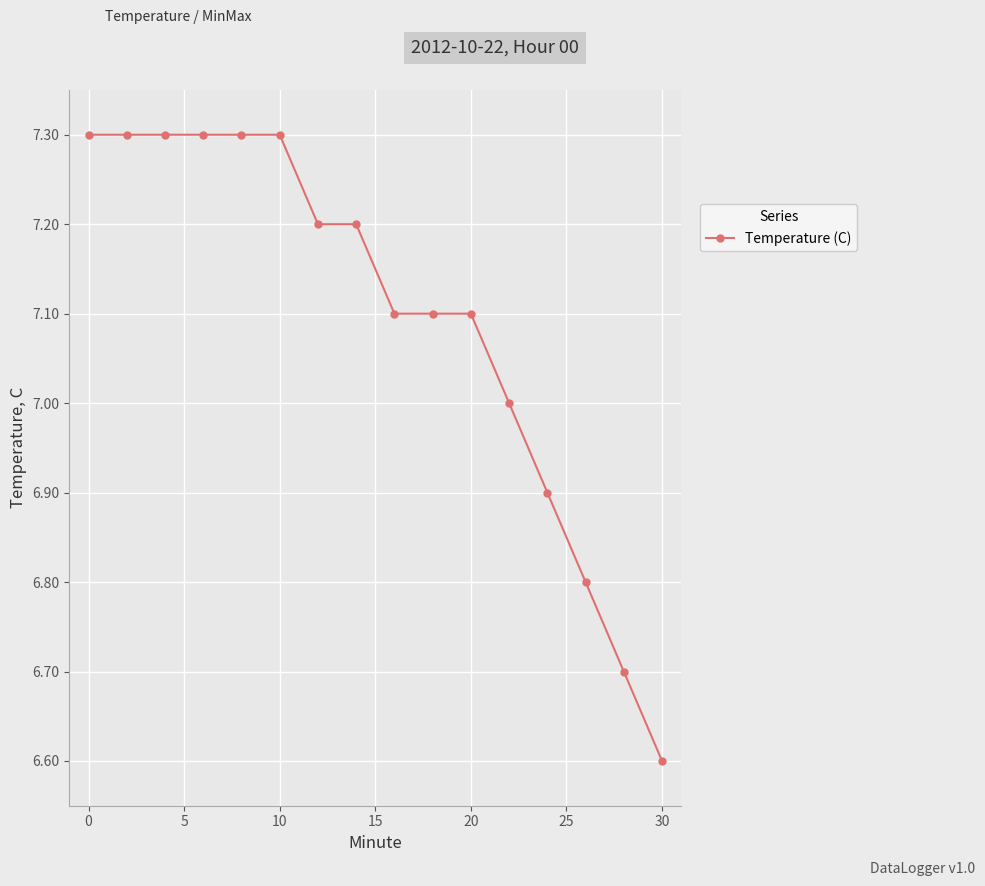

What is the difference between the second highest and minimum values?

0.7